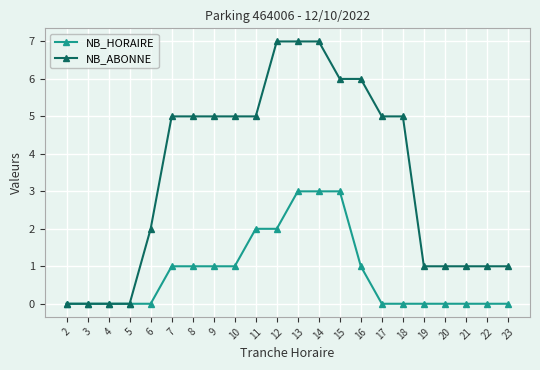

What is the spread (max minus min) of values at 17?

5